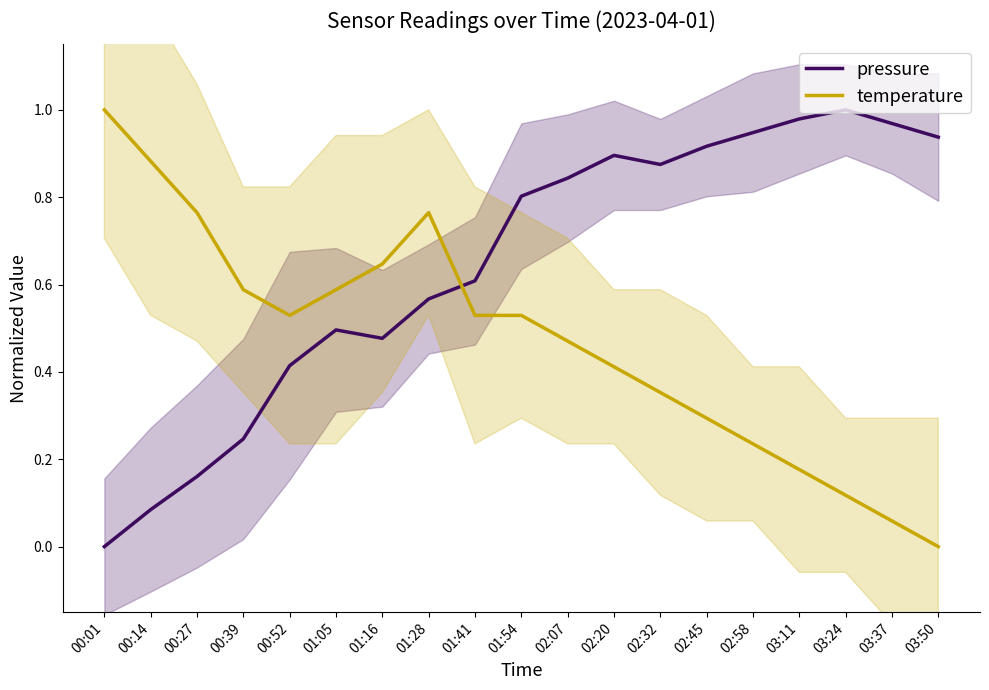

How many lines are shown in the chart?

2